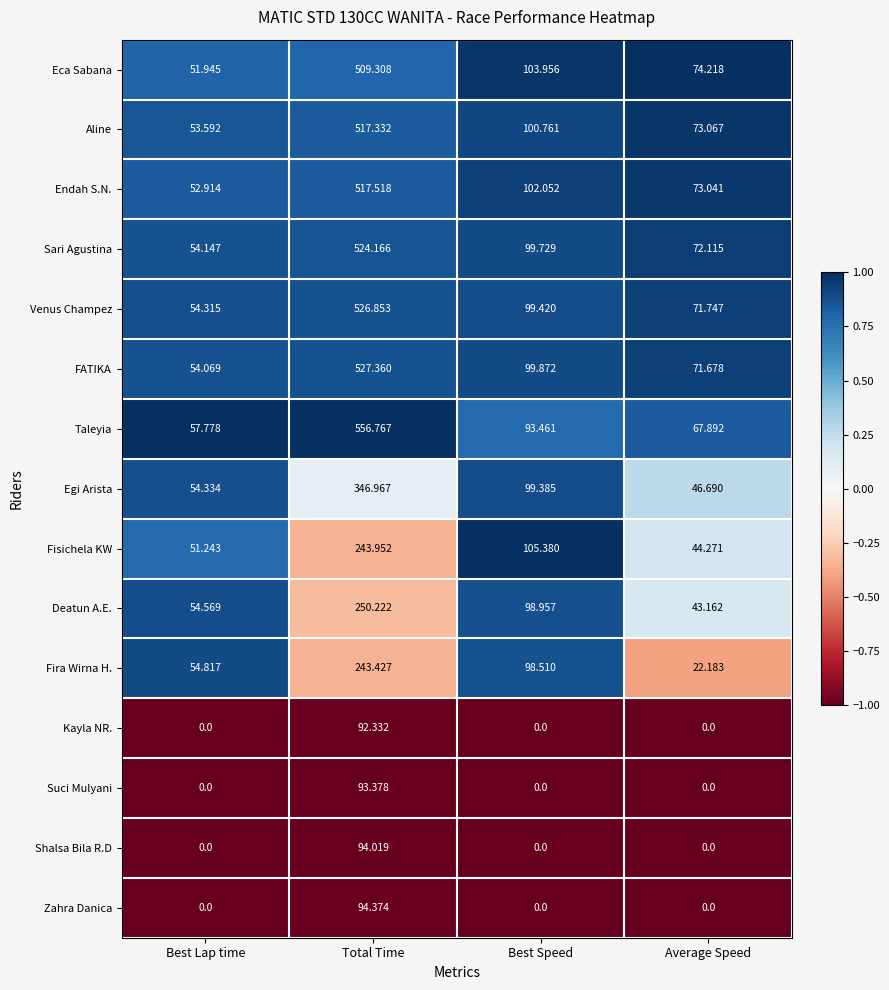

List the series in order of their peak value, highest first.

Taleyia, FATIKA, Venus Champez, Sari Agustina, Endah S.N., Aline, Eca Sabana, Egi Arista, Deatun A.E., Fisichela KW, Fira Wirna H., Zahra Danica, Shalsa Bila R.D, Suci Mulyani, Kayla NR.